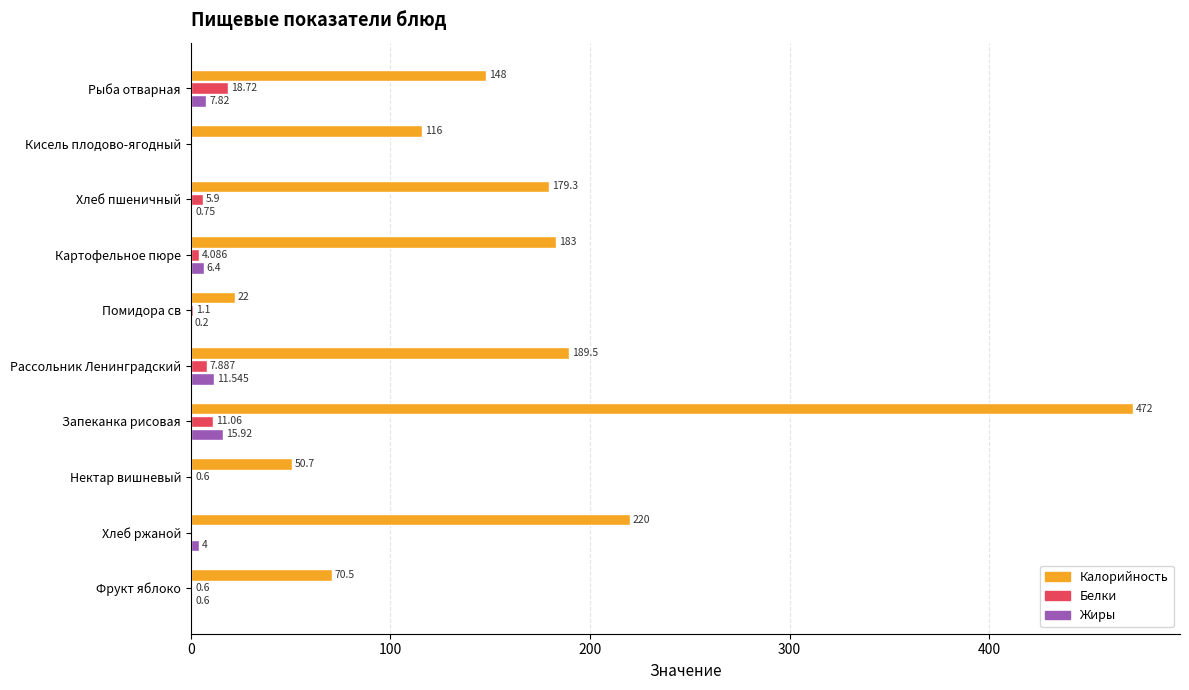

Which category has the highest value across all series?

Запеканка рисовая